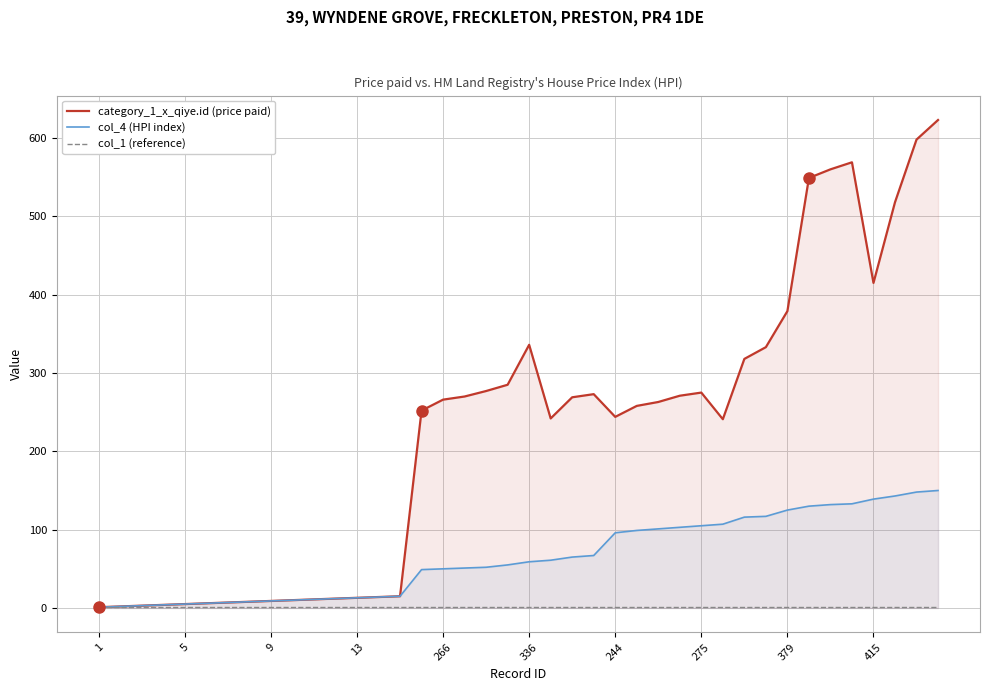

What is the sum of the category_1_x_qiye.id (price paid) values at 31 and 21?

575